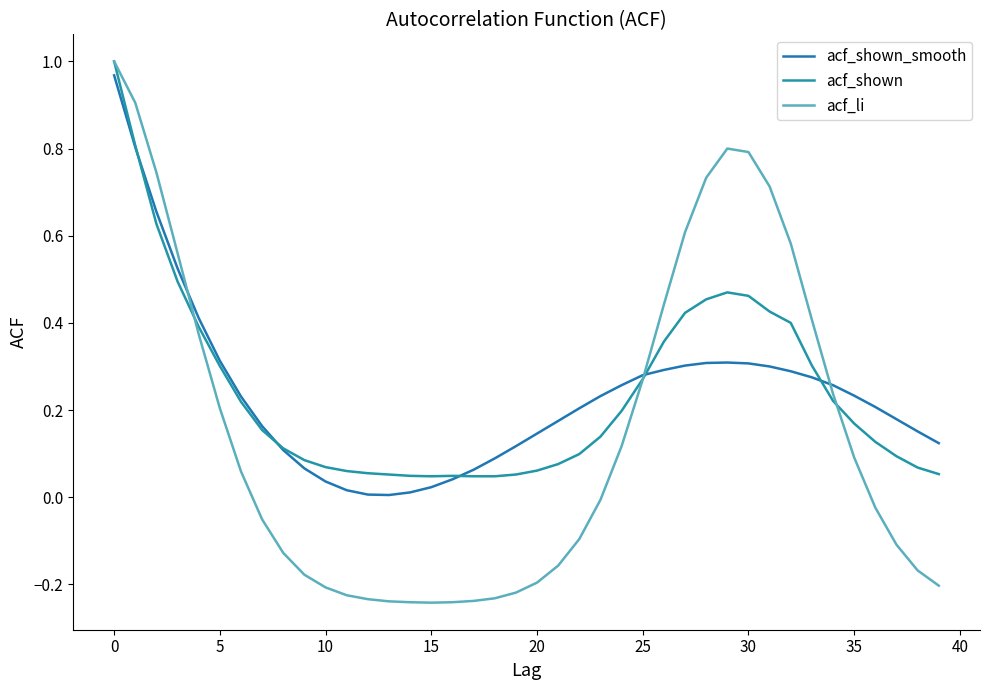

True or false: acf_shown and acf_li intersect in this chart.

True